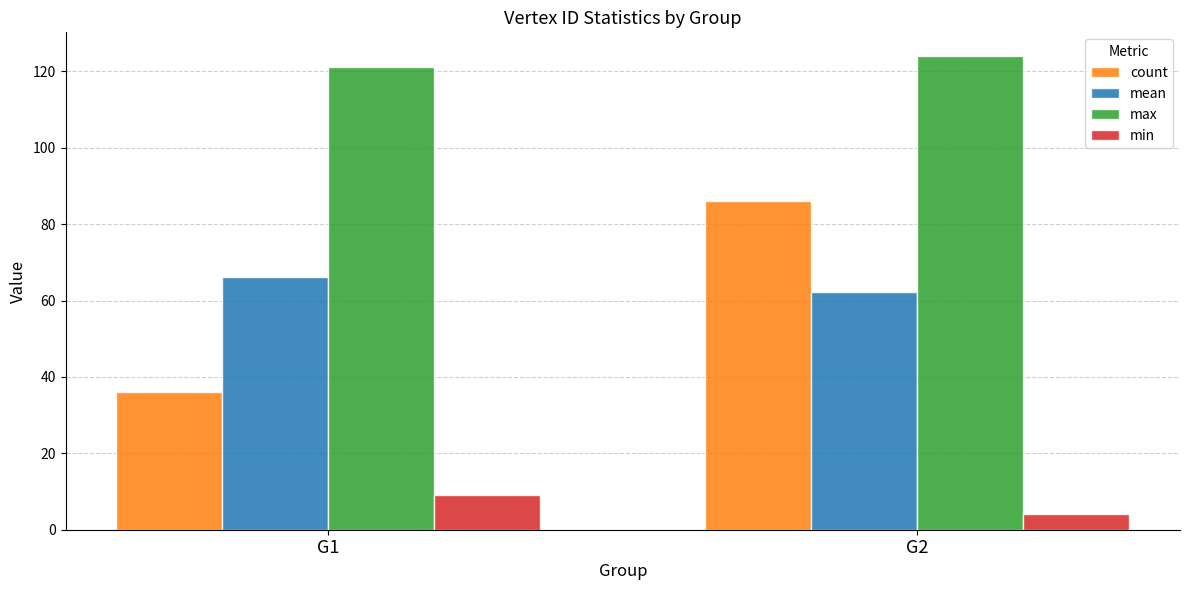

How many bars are there in each group?

4